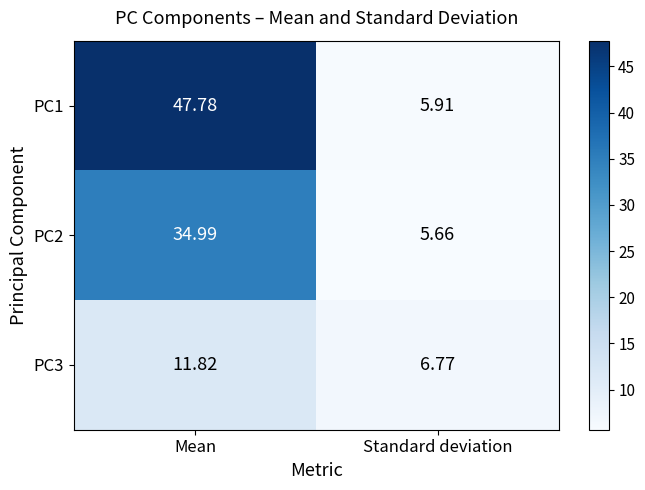

At which label does PC3 reach its peak?

Mean